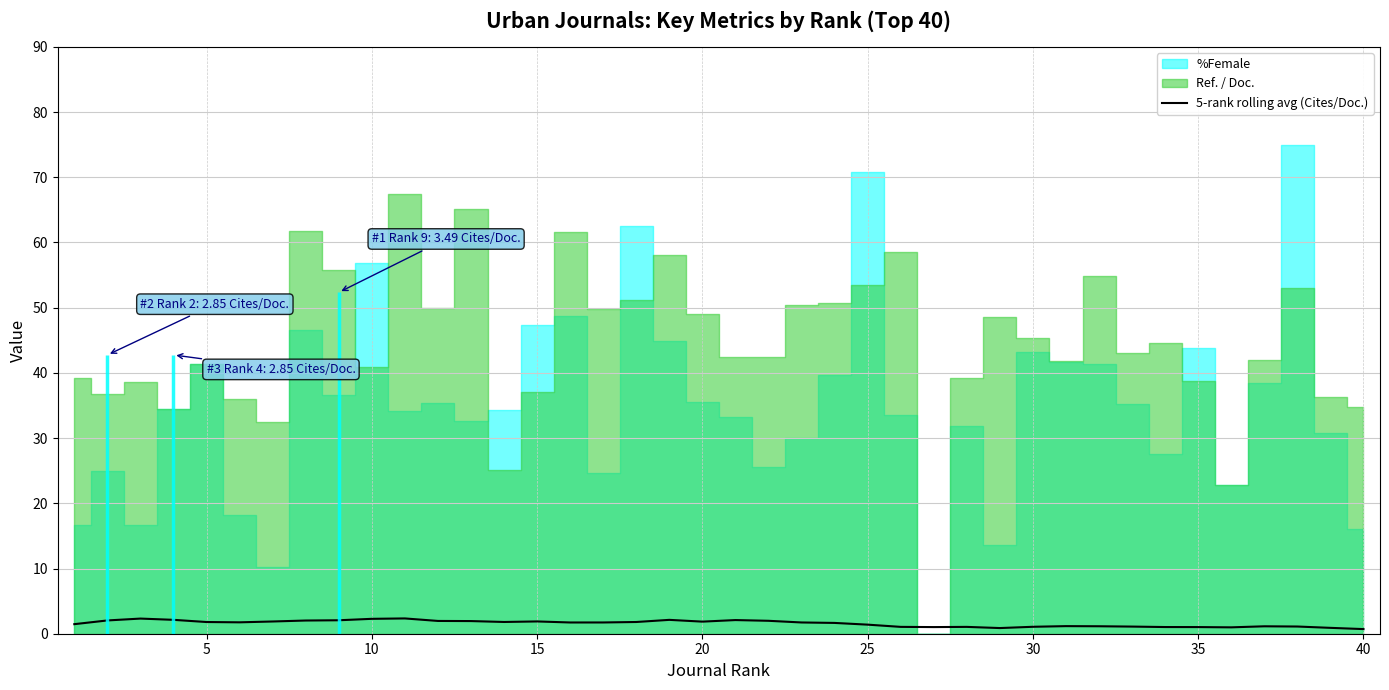

What is the minimum value shown in the chart?

0.7